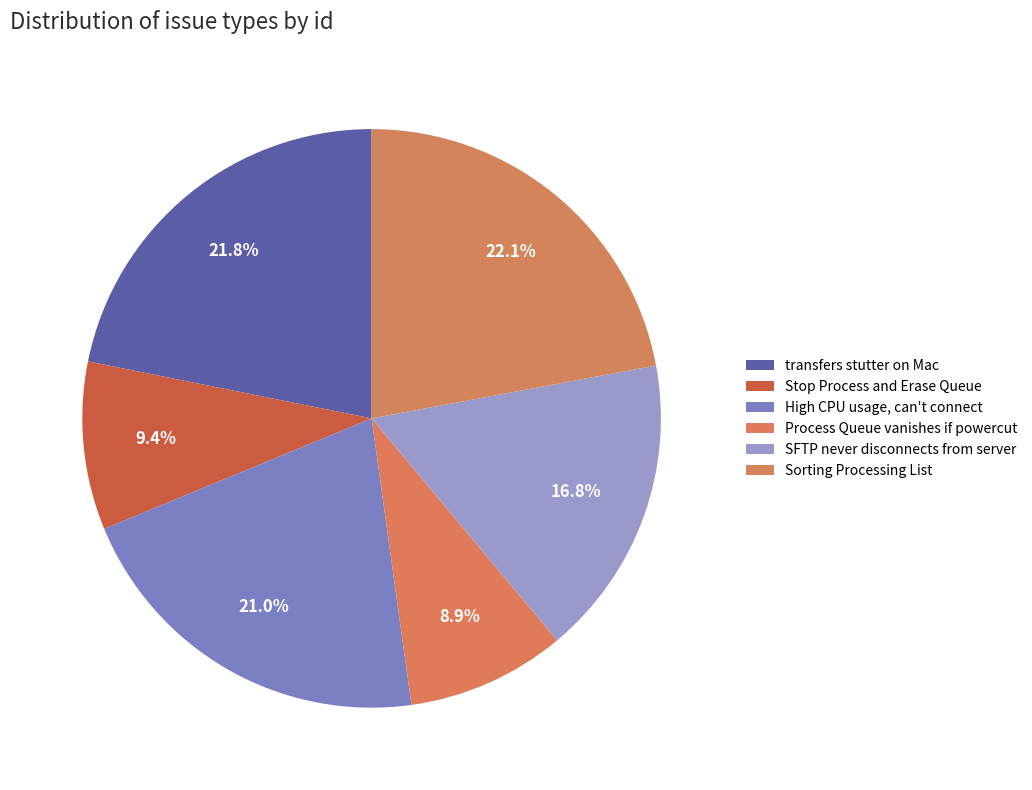

To the nearest percent, what is the combined percentage of Sorting Processing List and SFTP never disconnects from server?

39%